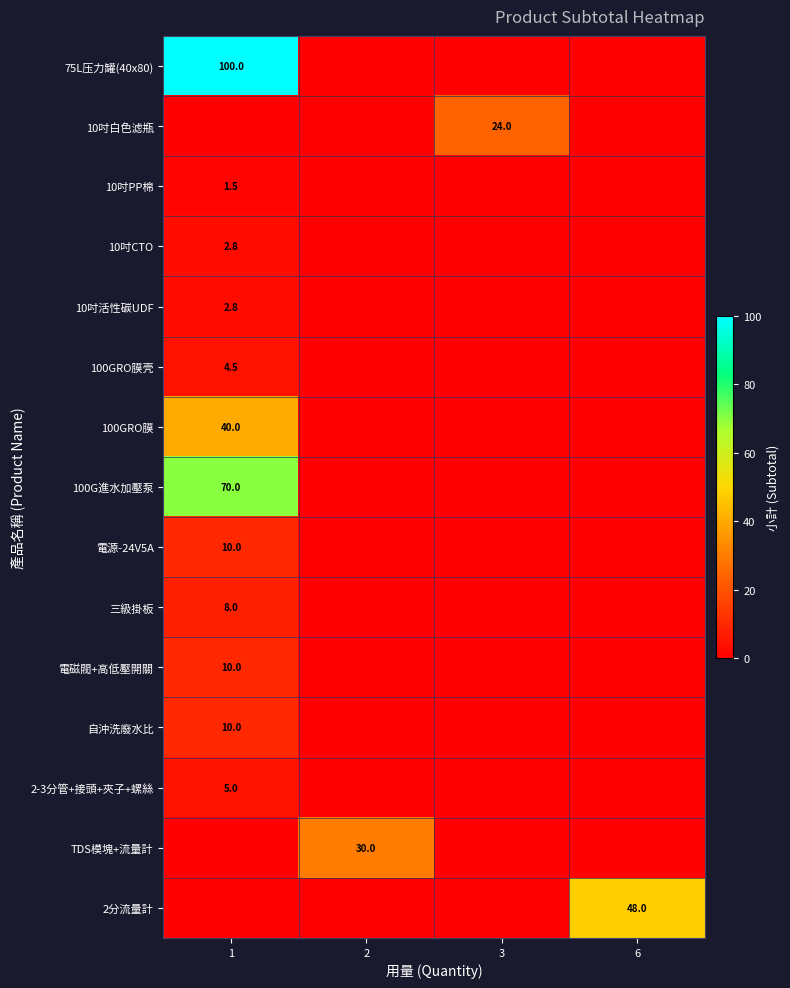

How many series are shown in this chart?

15